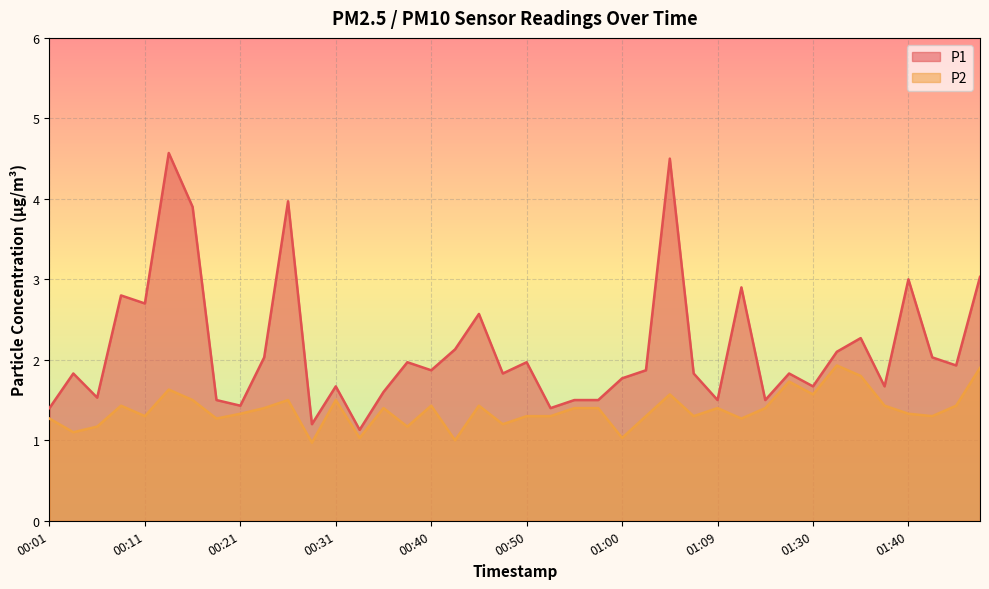

What is the label of the 19th point from the left?

00:45